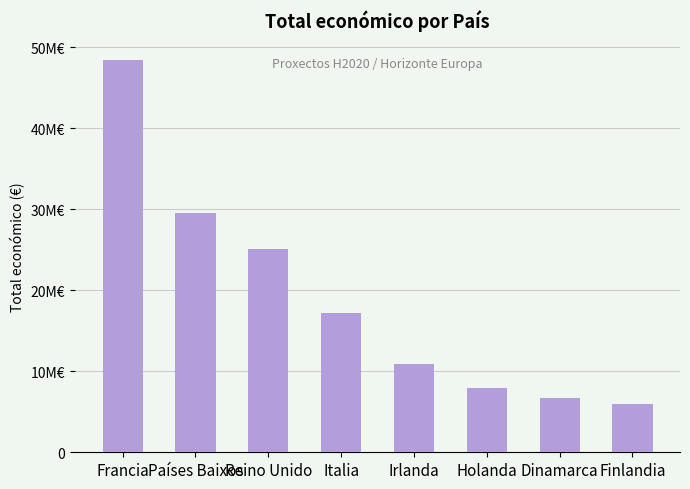

Are the bars horizontal?

No